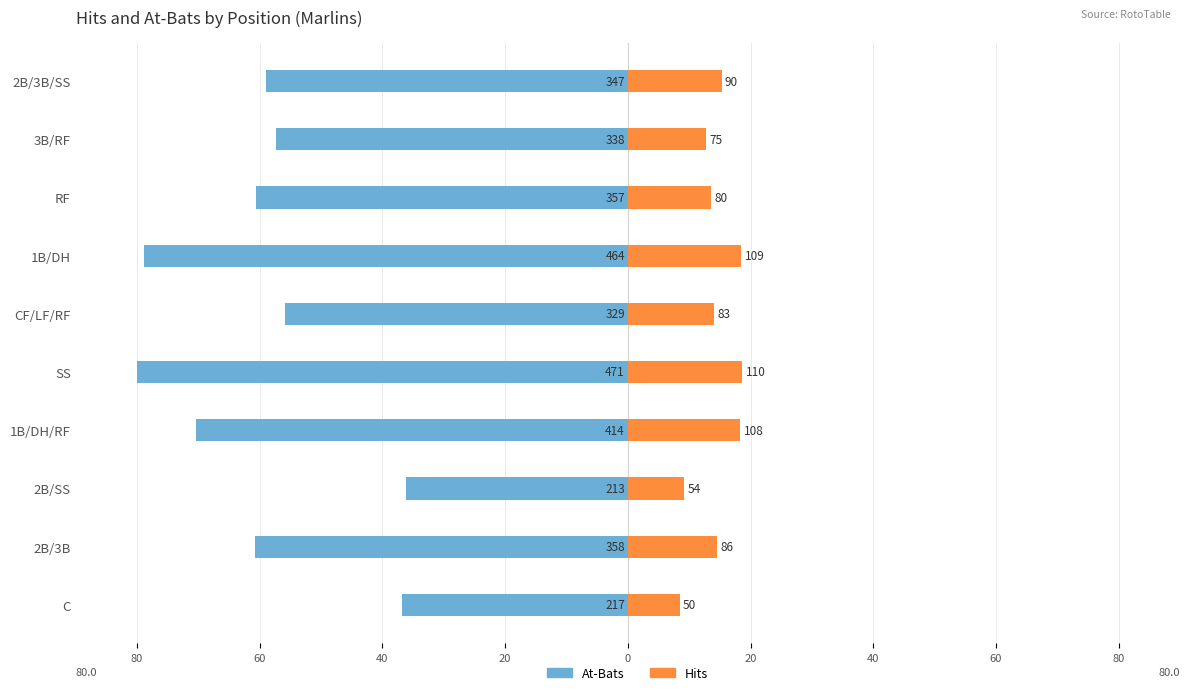

What is the average value of the At-Bats series?

-59.6